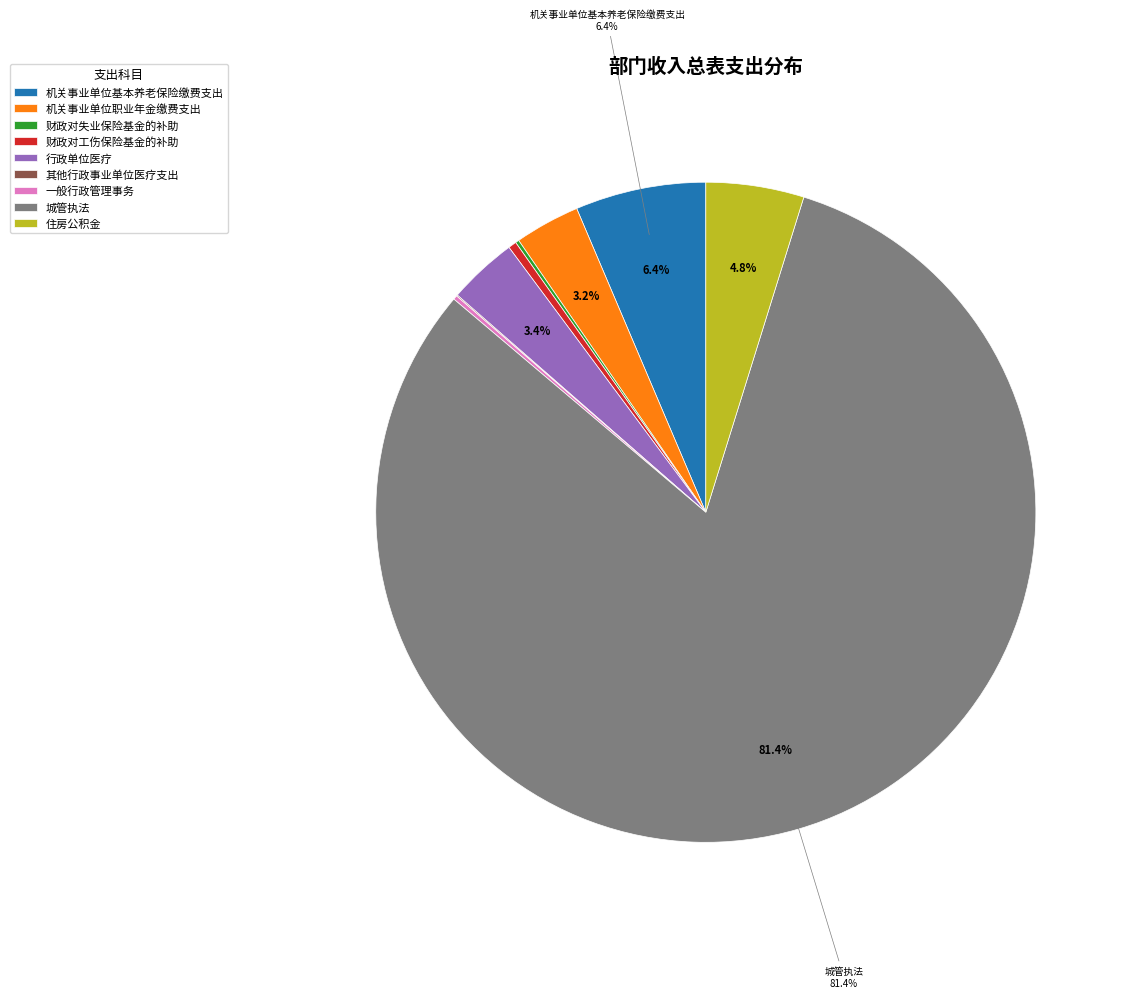

What is the total percentage of 住房公积金 and 机关事业单位基本养老保险缴费支出?

11.2%